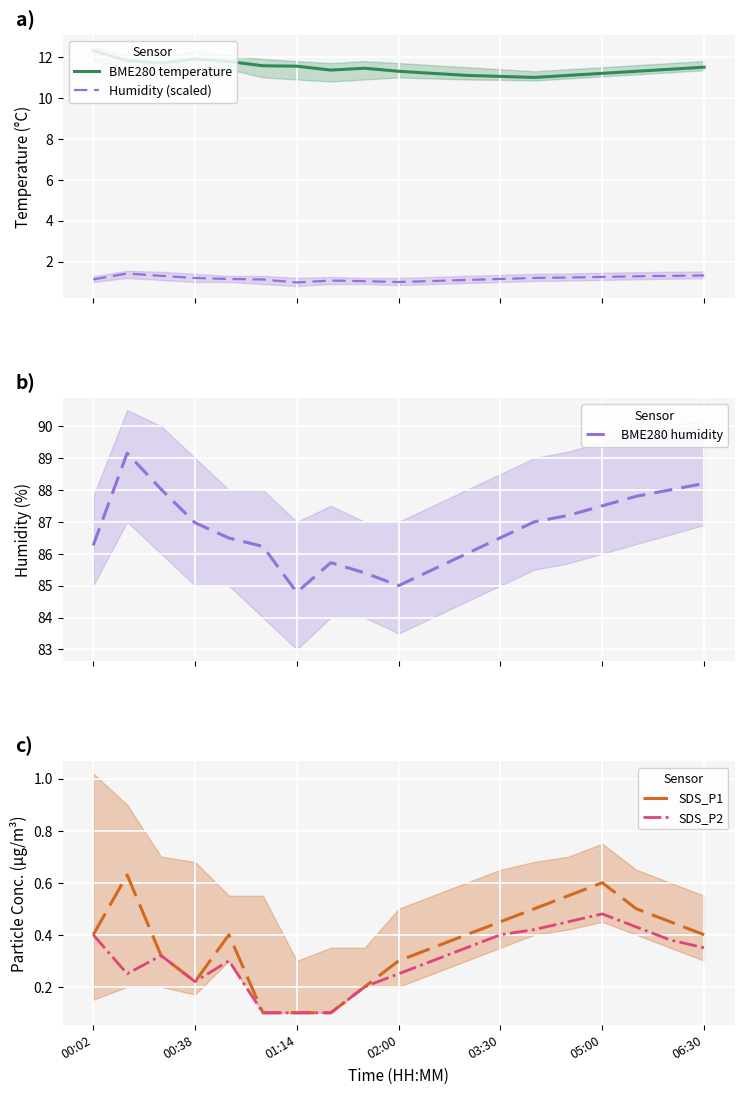

What is the difference between the second highest and minimum values in the BME280 temperature series?

0.9